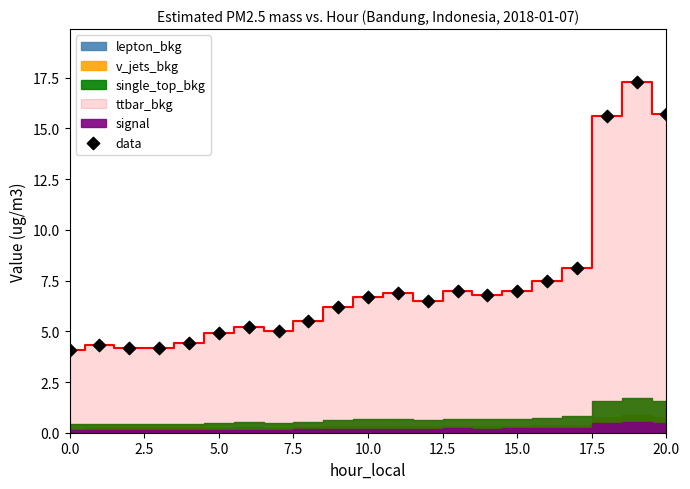

What Y value in the scatter plot is closest to 10?

8.1